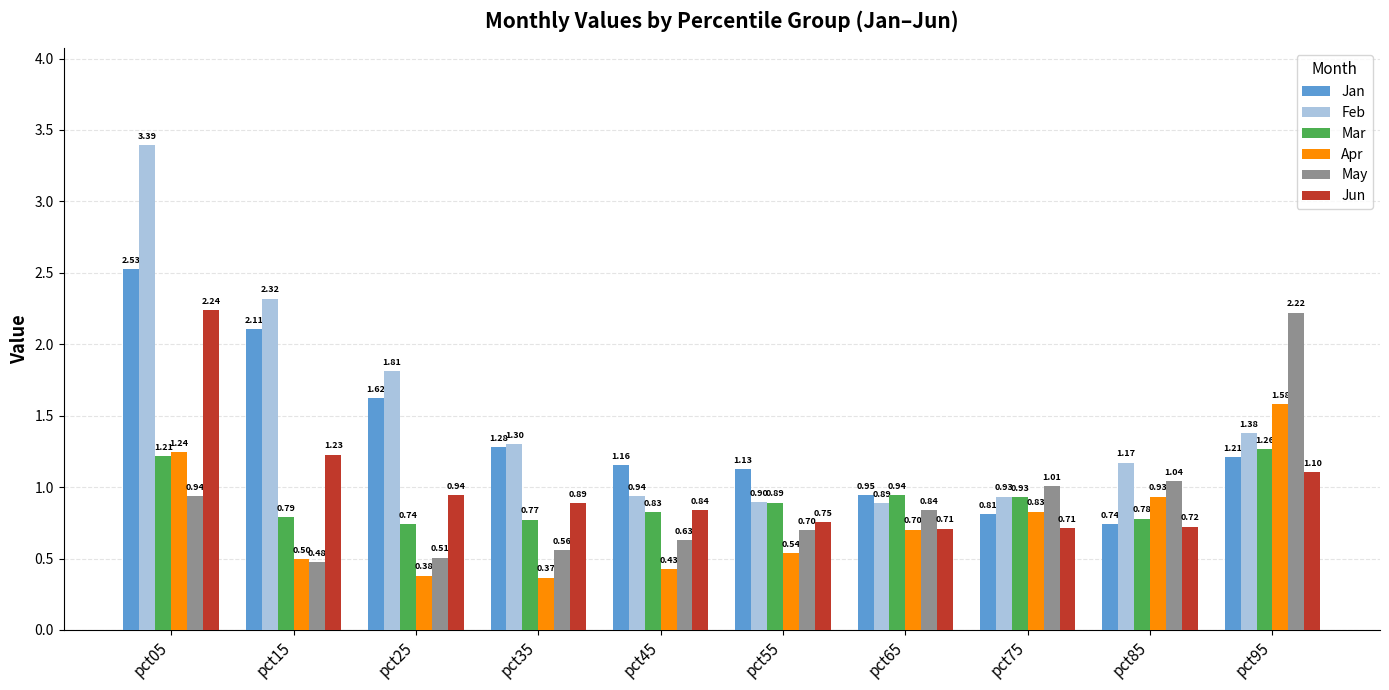

Does the chart contain stacked bars?

No